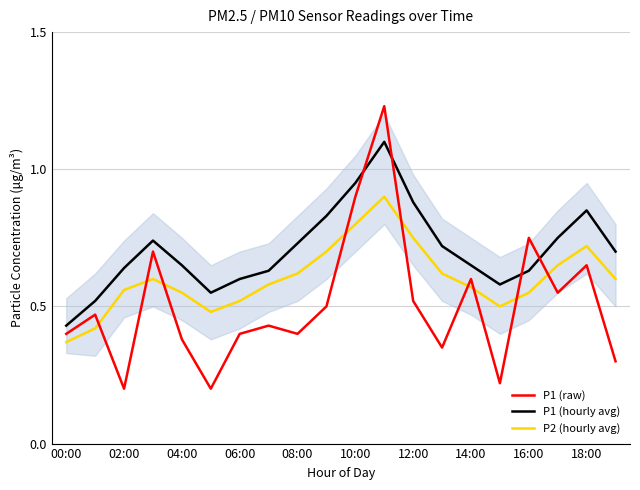

What is the difference between the maximum and minimum values in the P1 (raw) series?

1.0